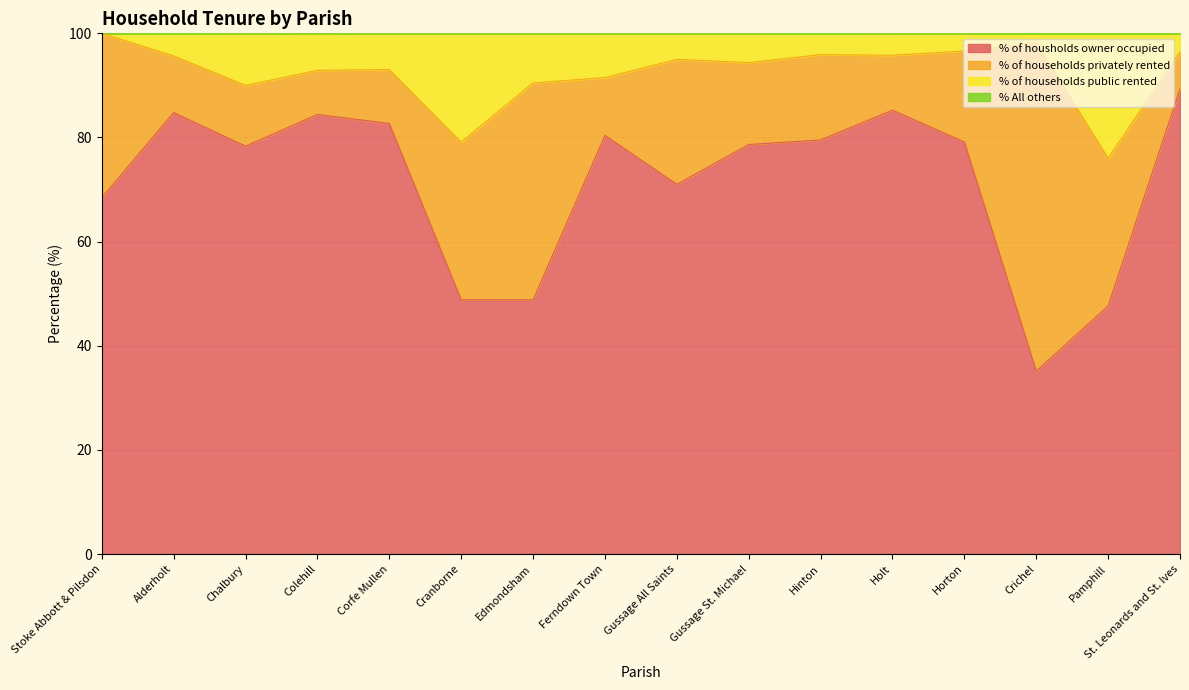

At which category is the sum across all series the highest?

St. Leonards and St. Ives